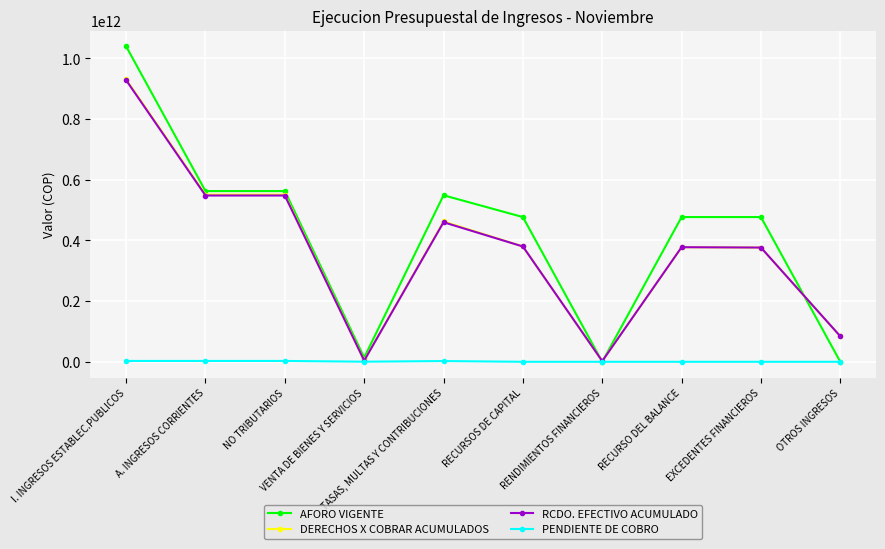

What is the label of the 3rd point from the right?

RECURSO DEL BALANCE